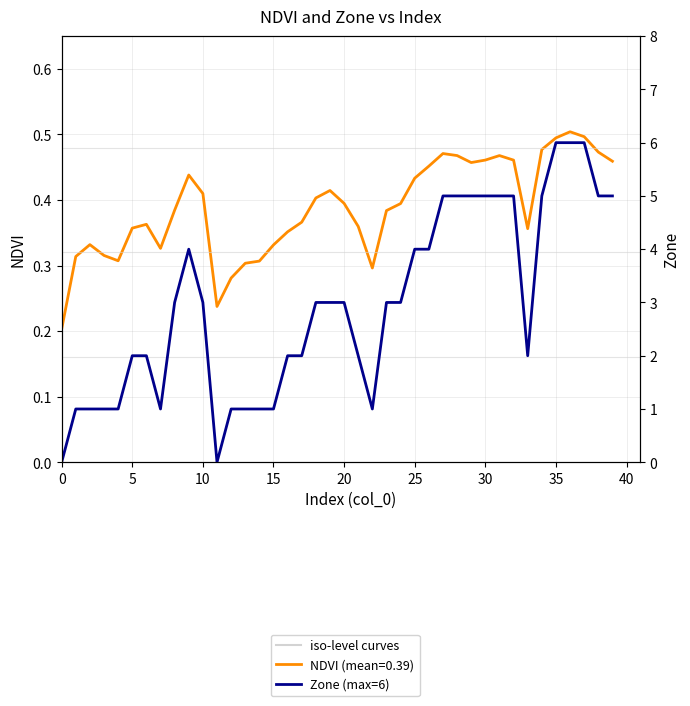

How many values are above zero?

38